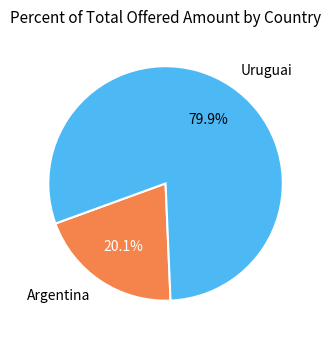

True or false: Uruguai accounts for 80% of the total.

True